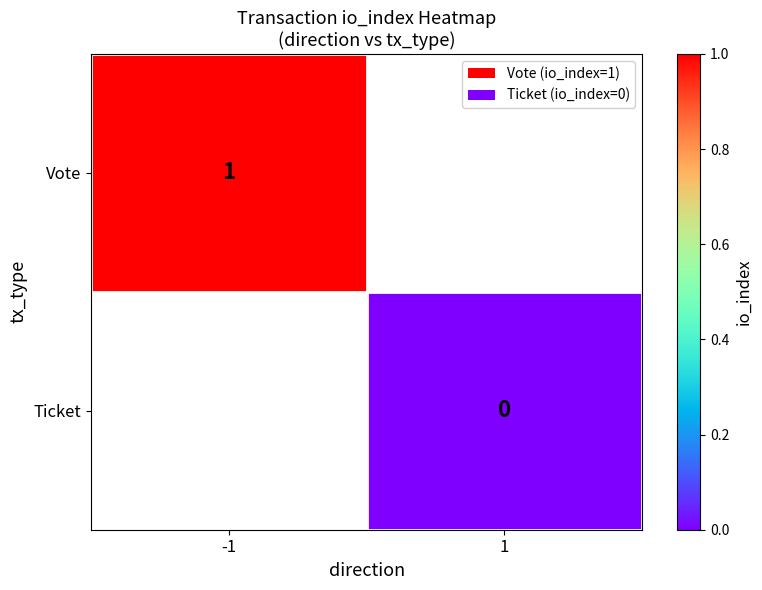

Is it true that Vote equals 1 at -1?

True